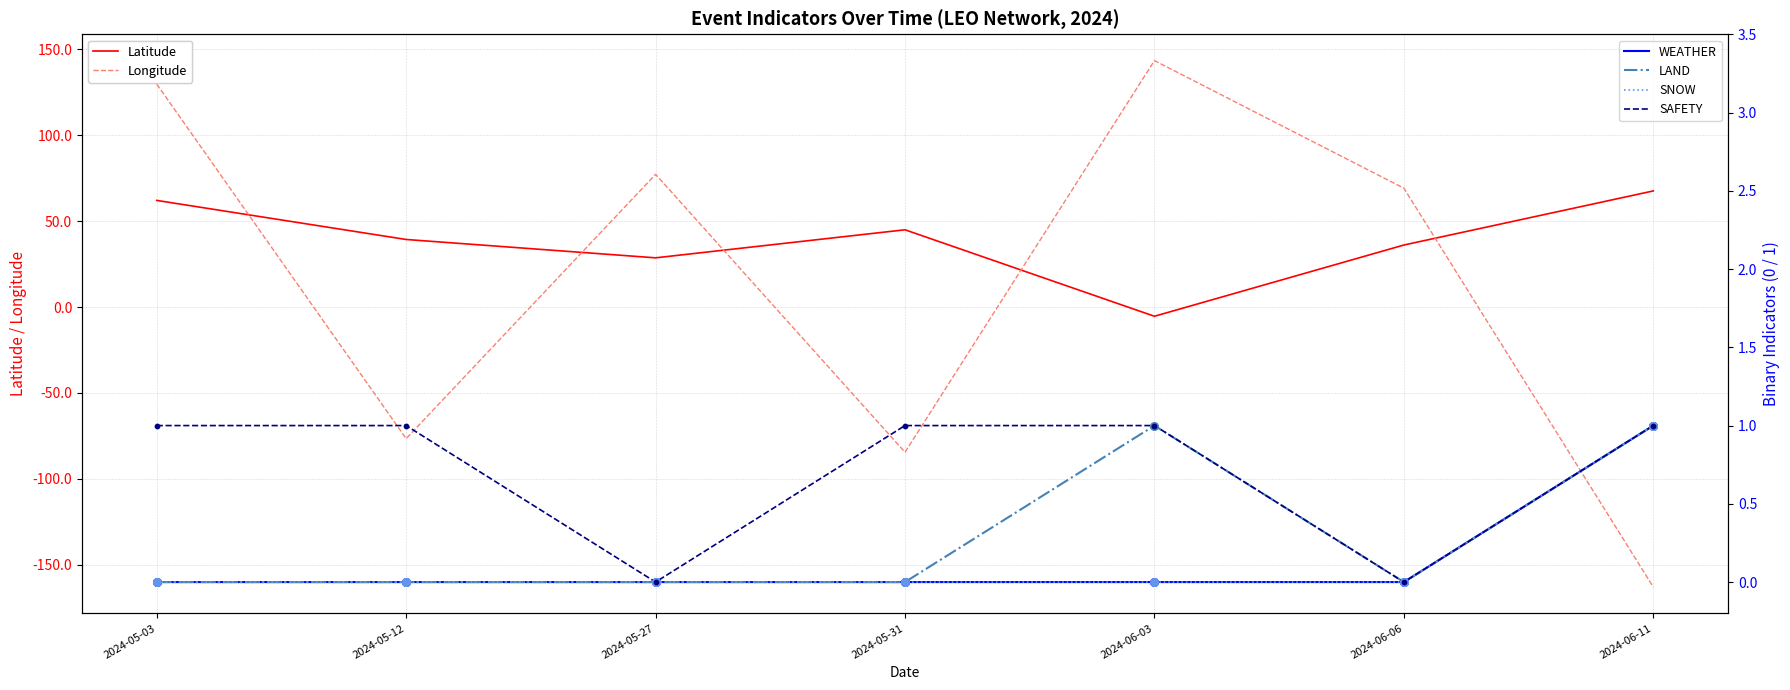

What are all the series names shown in the legend?

Latitude, Longitude, WEATHER, LAND, SNOW, SAFETY